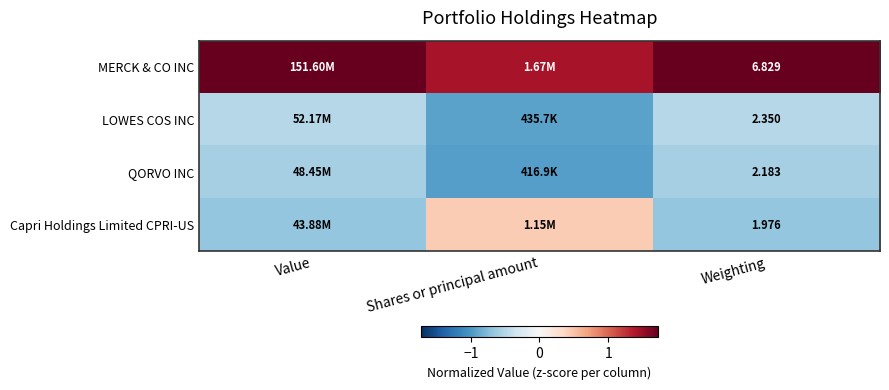

At Weighting, list the series in order from largest to smallest.

MERCK & CO INC, LOWES COS INC, QORVO INC, Capri Holdings Limited CPRI-US